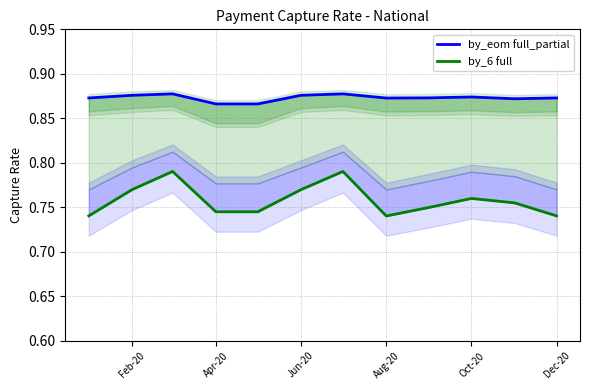

What is the difference between the maximum and minimum values in the by_6 full series?

0.1